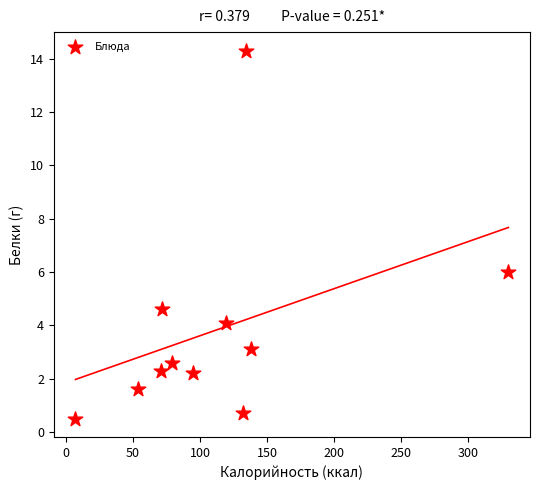

What is the range of X values (max minus min)?

323.0